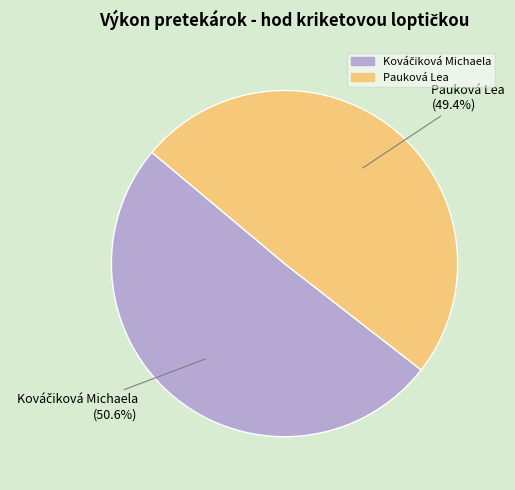

Is there any slice that represents more than half of the pie?

Yes